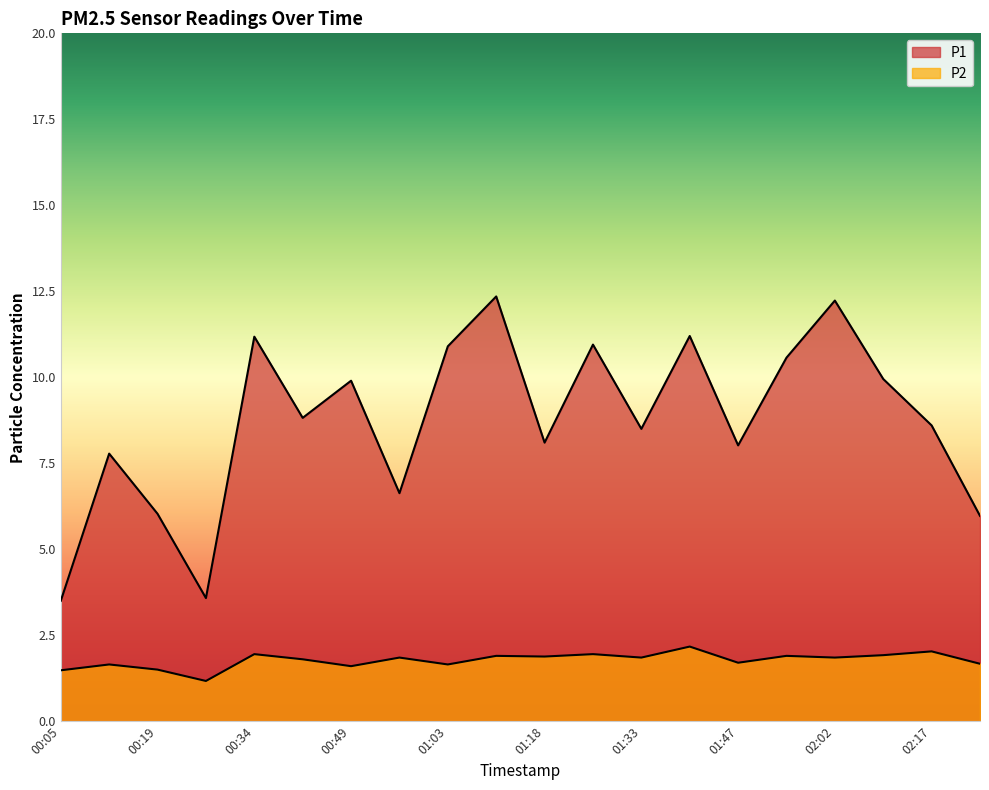

True or false: P2 has a value of 1.9 at 01:25.

True